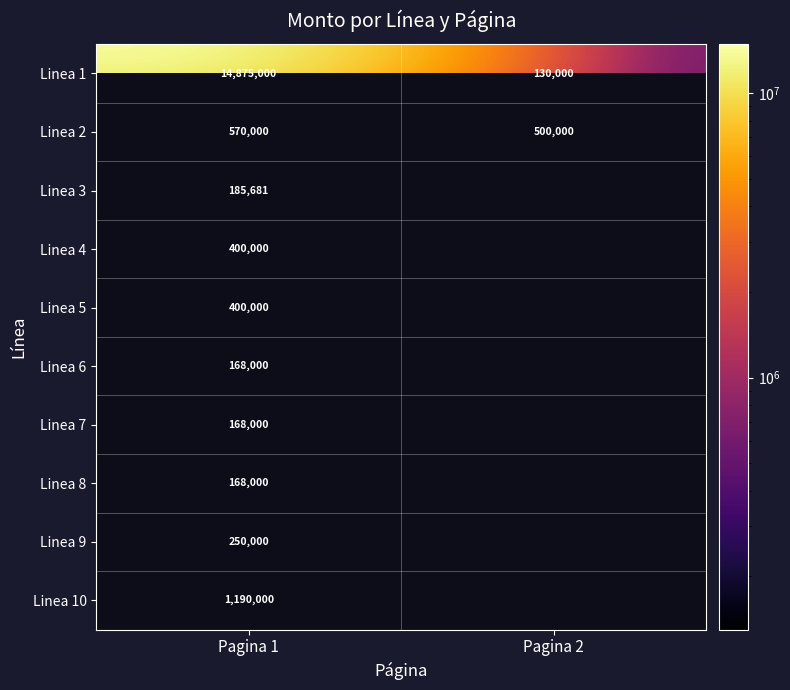

The value of Linea 5 at Pagina 1 is 126581.2. True or false?

False